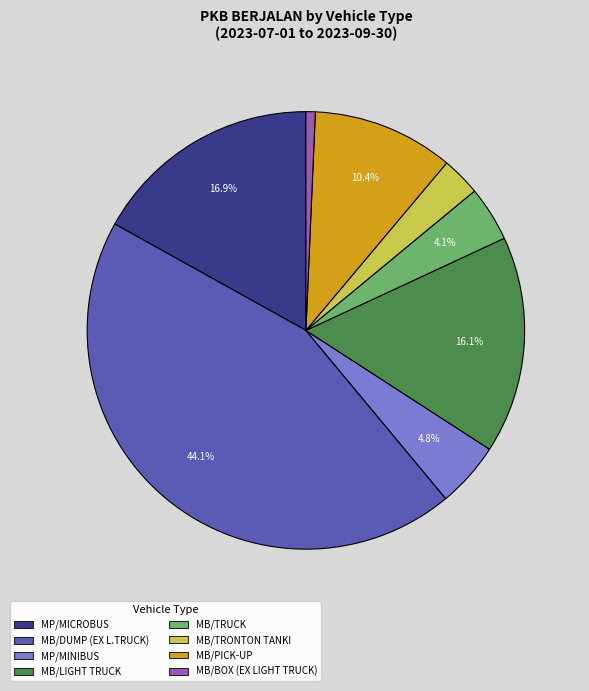

What is the smallest slice in the pie chart?

MB/BOX (EX LIGHT TRUCK)